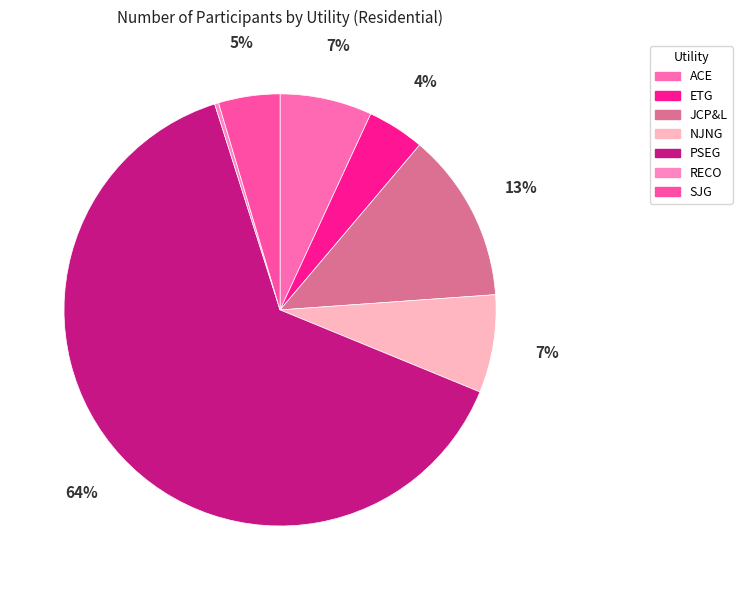

To the nearest percent, what is the combined percentage of PSEG and NJNG?

71%